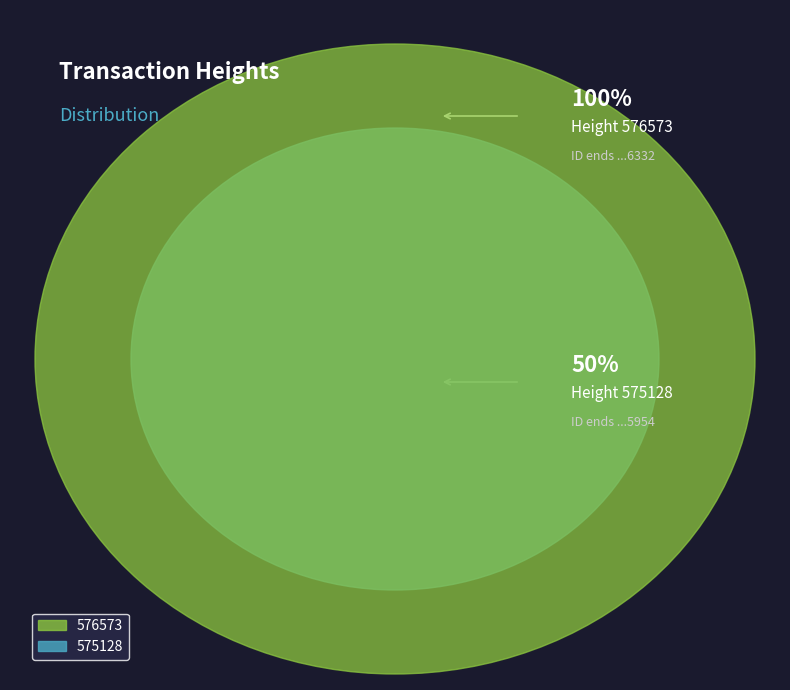

Rank the categories by value from highest to lowest.

576573, 575128